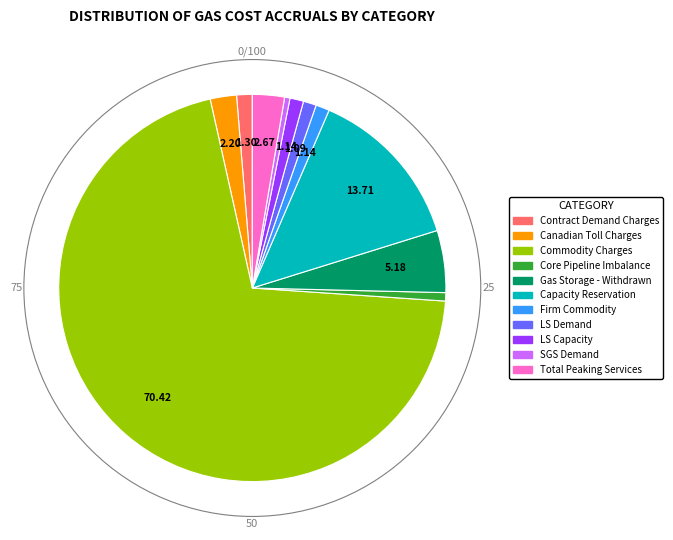

Between LS Demand and Capacity Reservation, which is larger?

Capacity Reservation